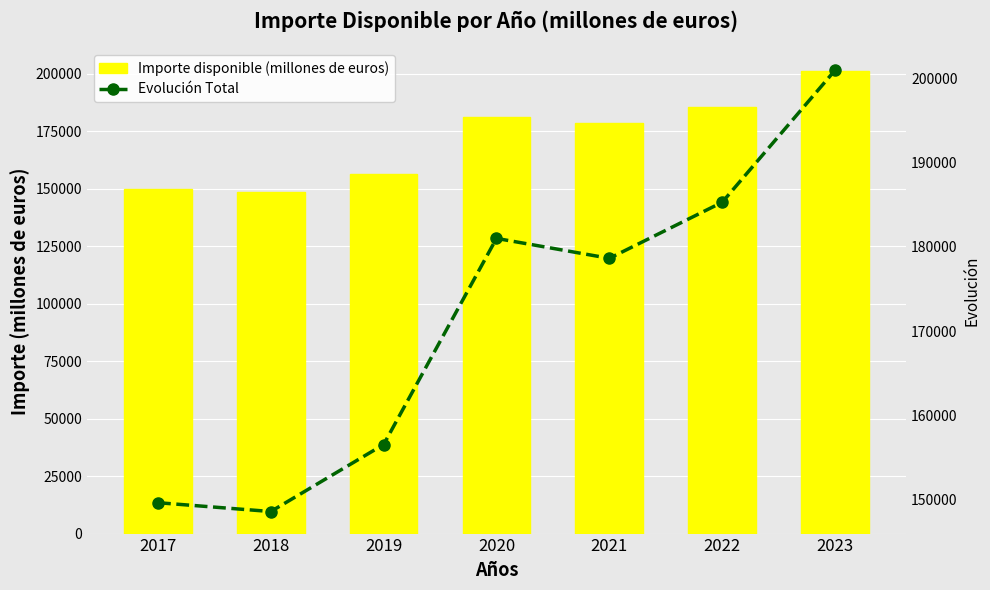

At which label does Evolución Total reach its minimum?

2018